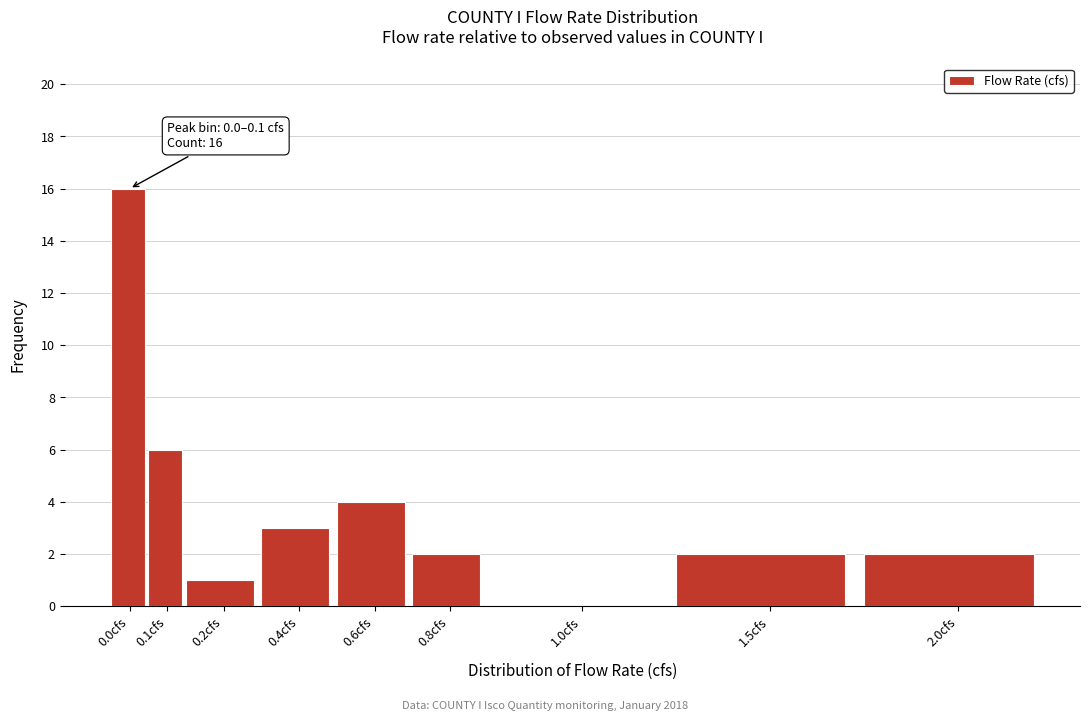

Reading left to right, extract all data points from this chart.

0.0cfs=16	0.1cfs=6	0.2cfs=1	0.4cfs=3	0.6cfs=4	0.8cfs=2	1.0cfs=0	1.5cfs=2	2.0cfs=2